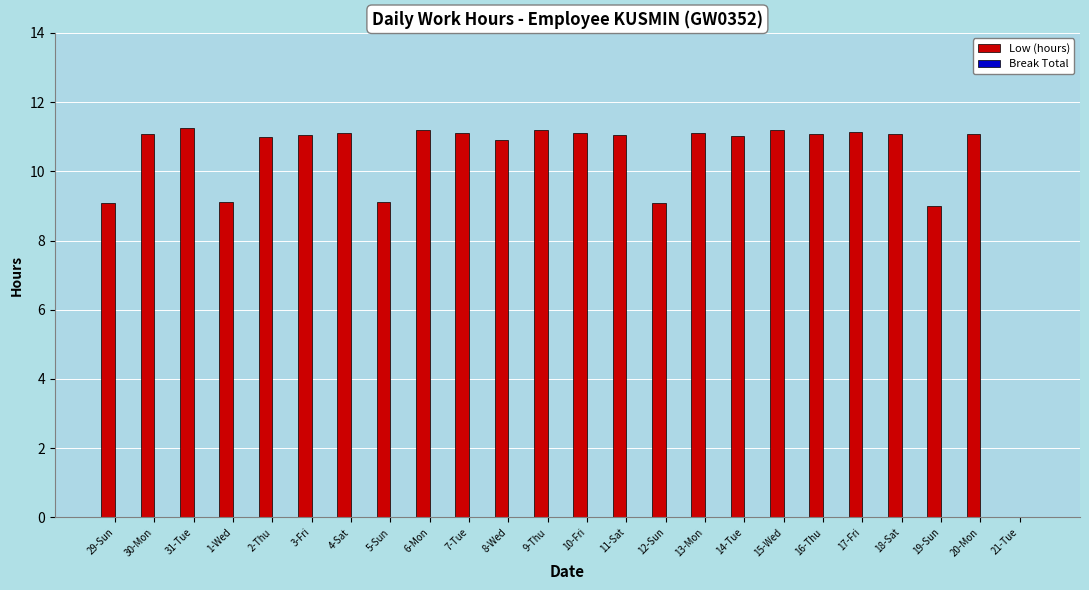

Does the chart contain stacked bars?

No